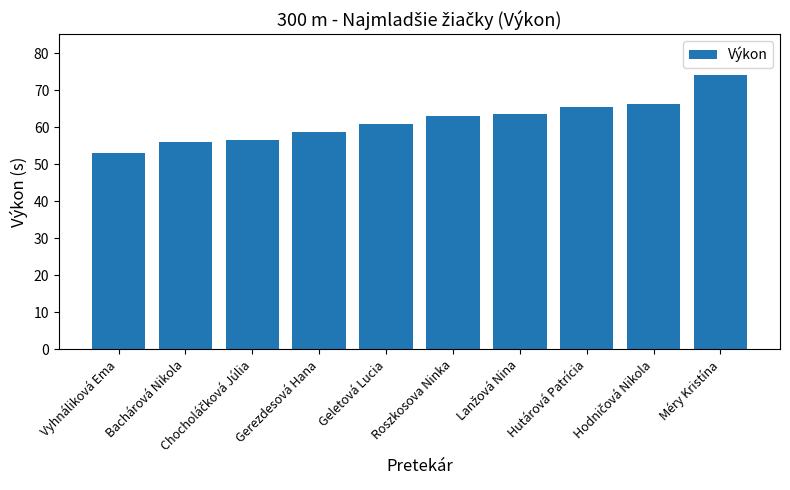

Which category has the highest value across all series?

Méry Kristína